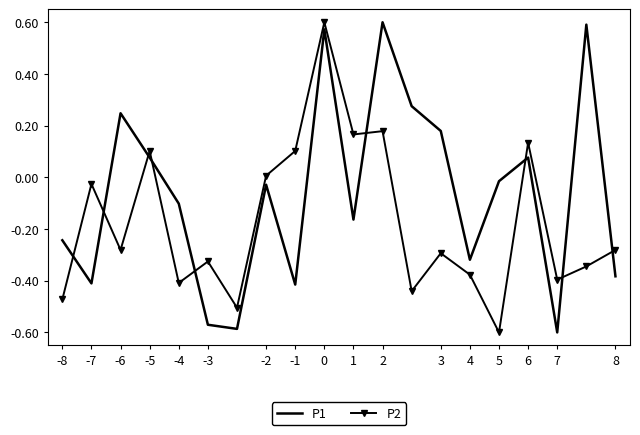

Rank the series by their average value, from highest to lowest.

P1, P2